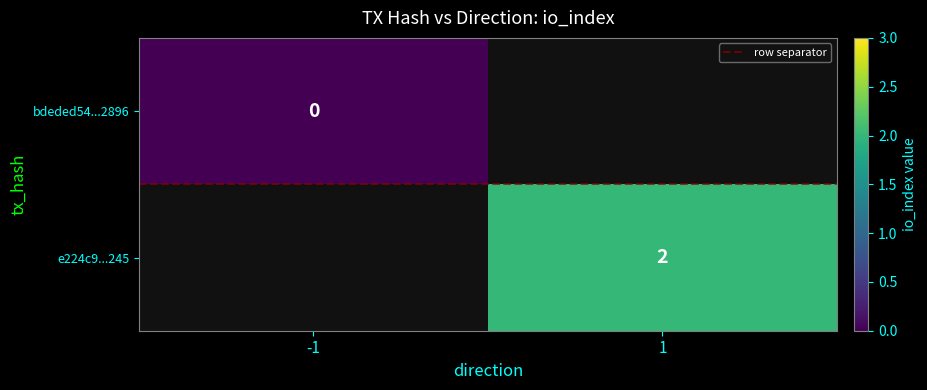

Which category has the highest value in the row separator series?

-1